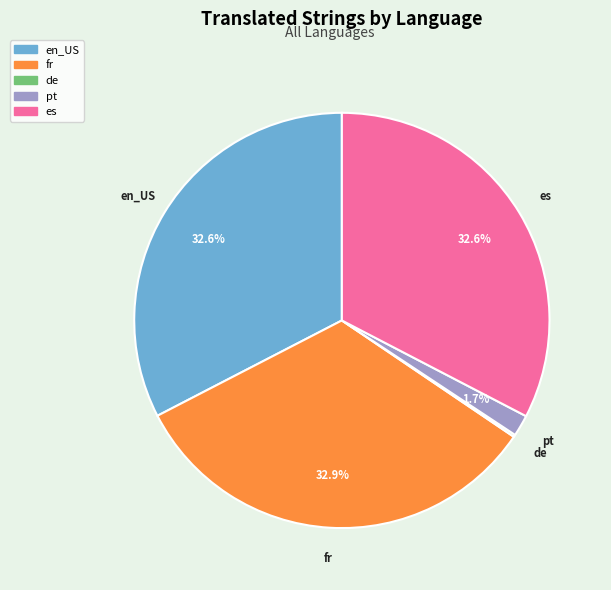

Does any single category account for the majority?

No